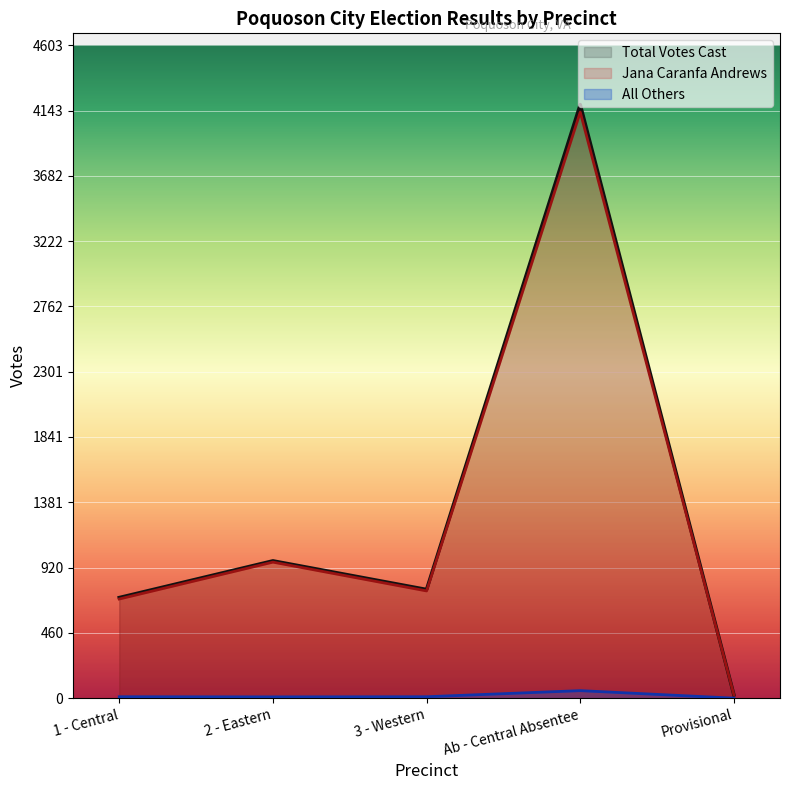

At which category is the sum across all series the highest?

Ab - Central Absentee